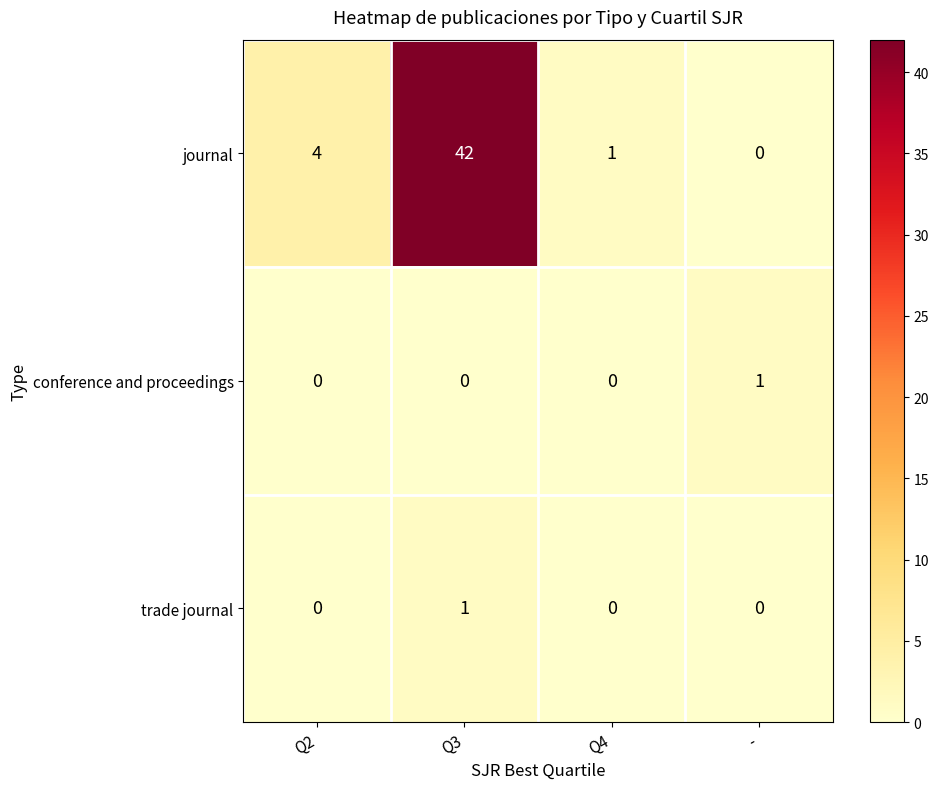

How many categories are shown in the chart?

4